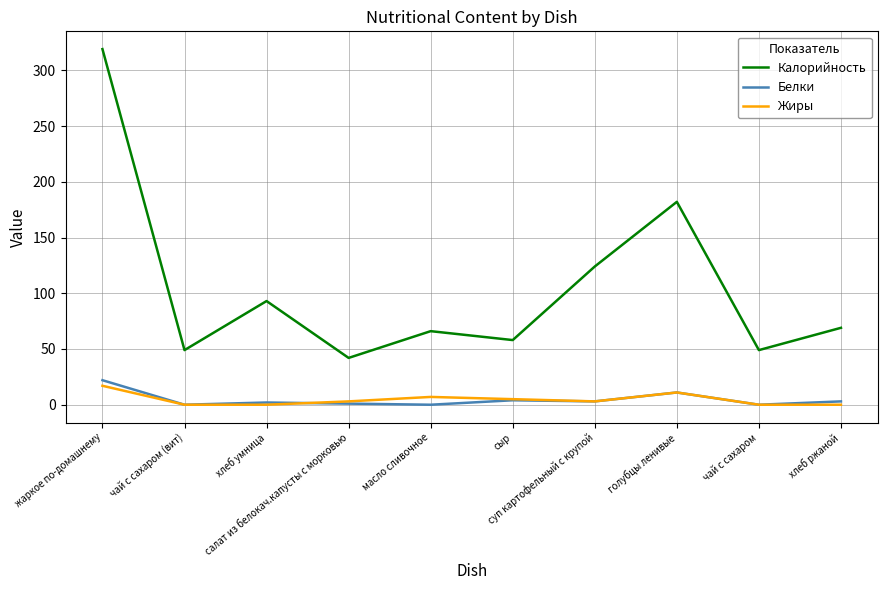

What is the maximum value for Калорийность?

319